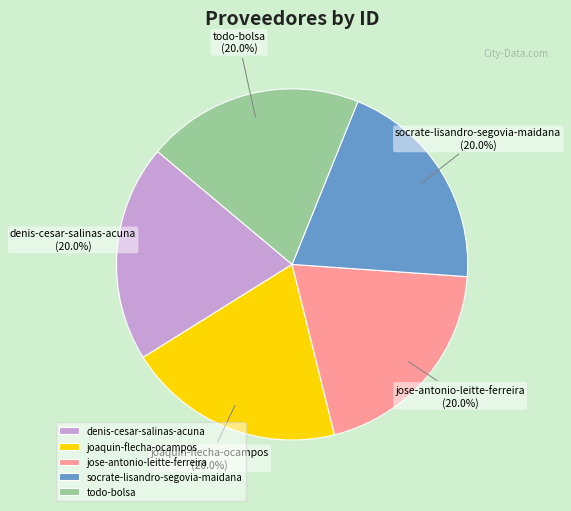

To the nearest percent, what portion does joaquin-flecha-ocampos represent?

20%